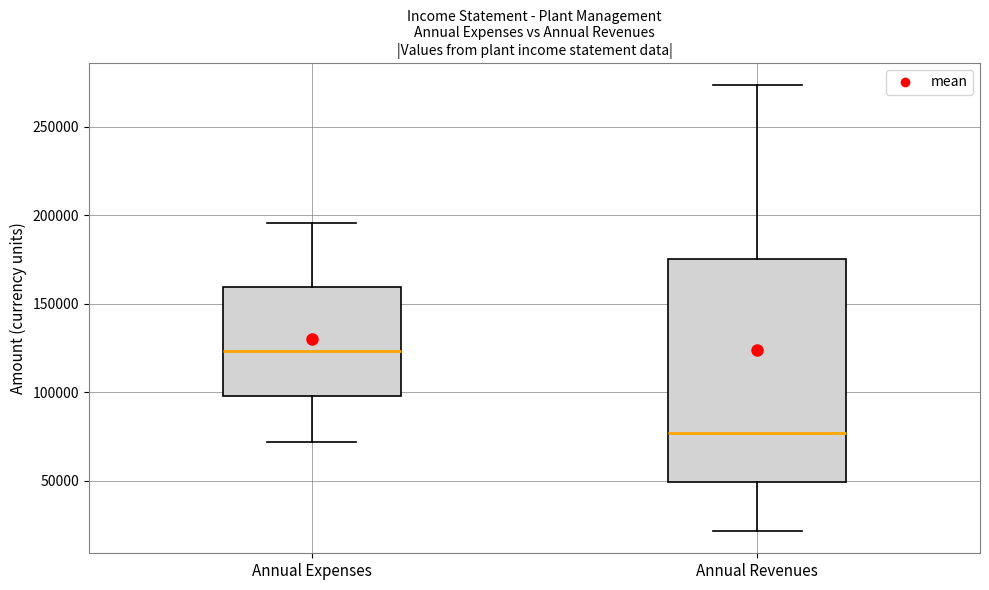

Which box has the lowest median line?

Annual Revenues